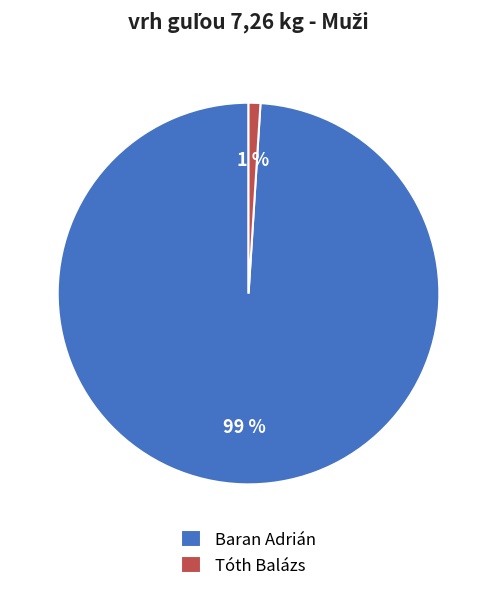

How many segments does this pie chart have?

2